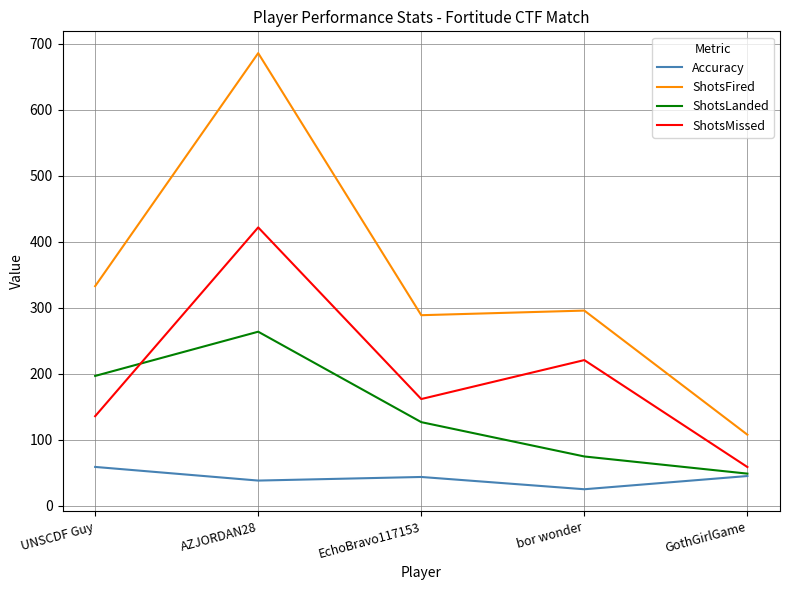

Which series has the largest range (max minus min)?

ShotsFired